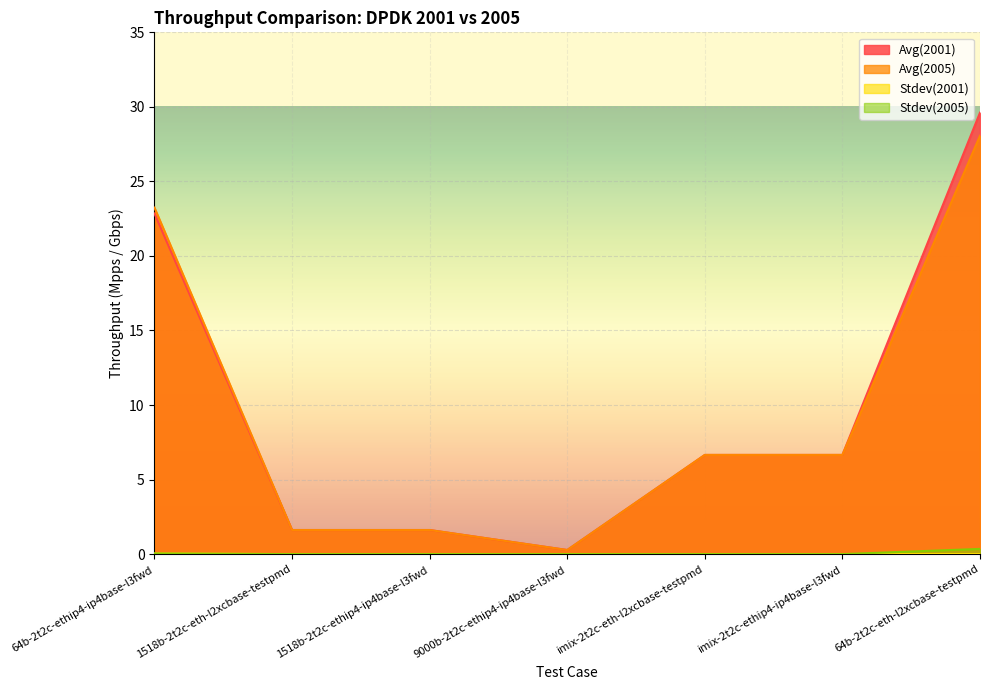

In Avg(2005), how many points are lower than both neighbors (excluding endpoints)?

1